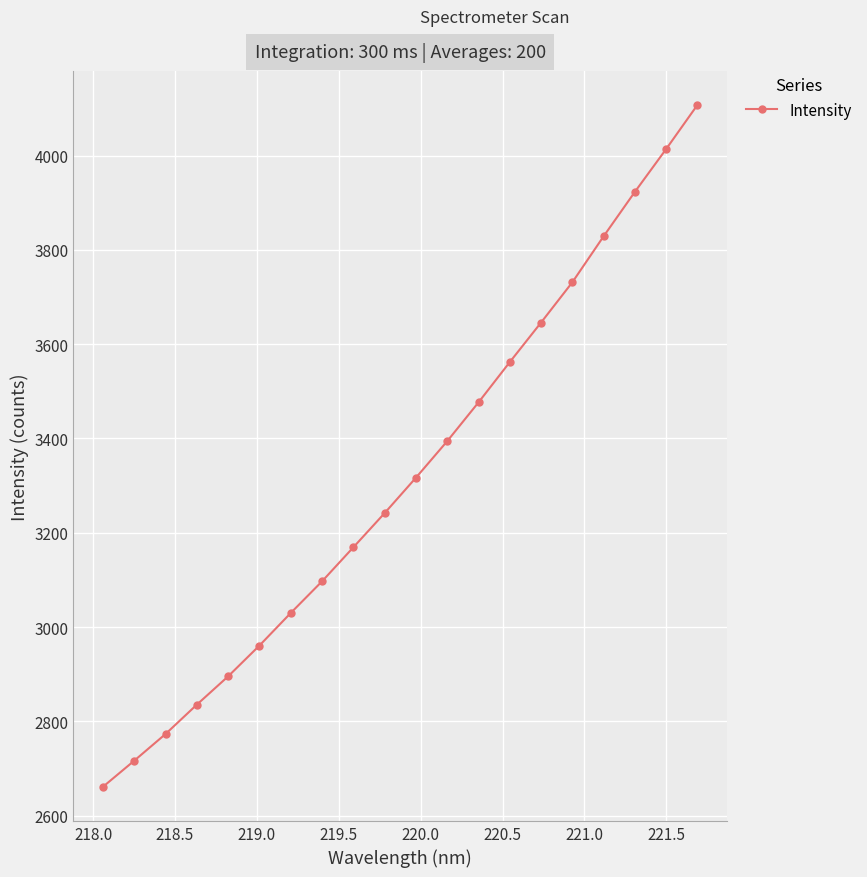

What is the smallest value displayed?

2661.1